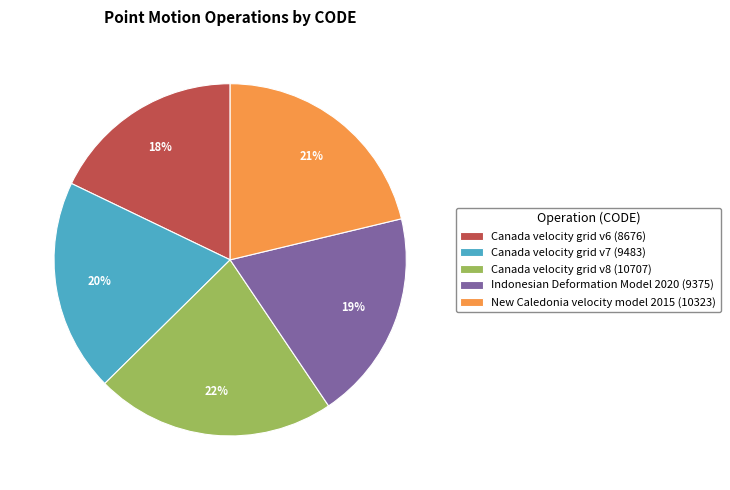

Does New Caledonia velocity model 2015 represent more than half of the total?

No